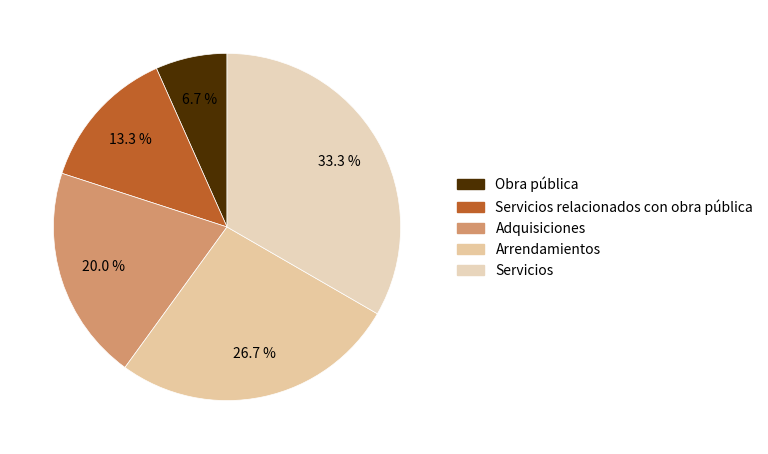

To the nearest percent, what is the difference between the largest and smallest slice percentages?

27%